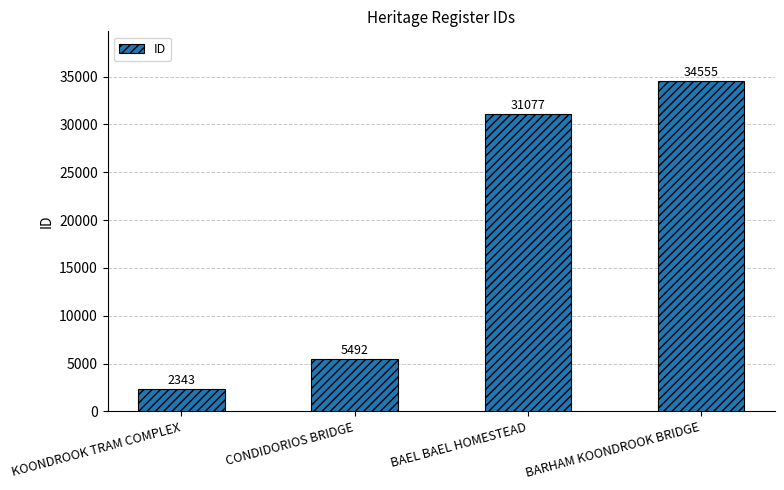

What is the sum of the values at CONDIDORIOS BRIDGE and BAEL BAEL HOMESTEAD?

36569